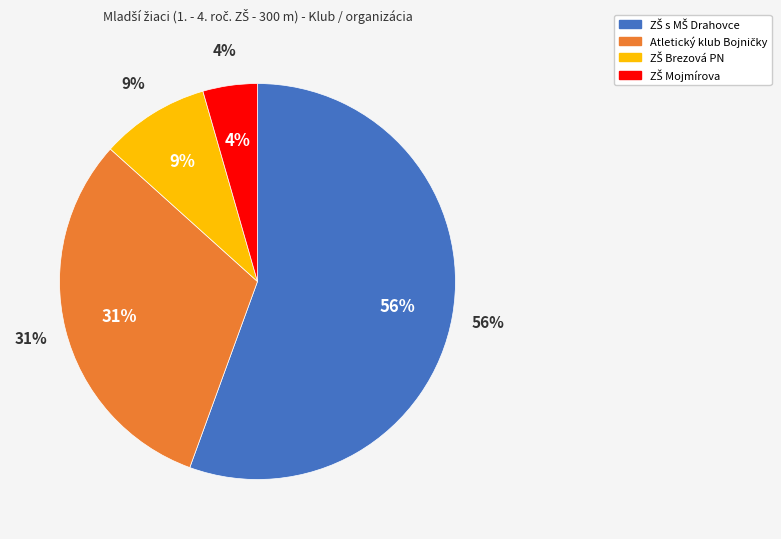

What is the smallest slice in the pie chart?

ZŠ Mojmírova